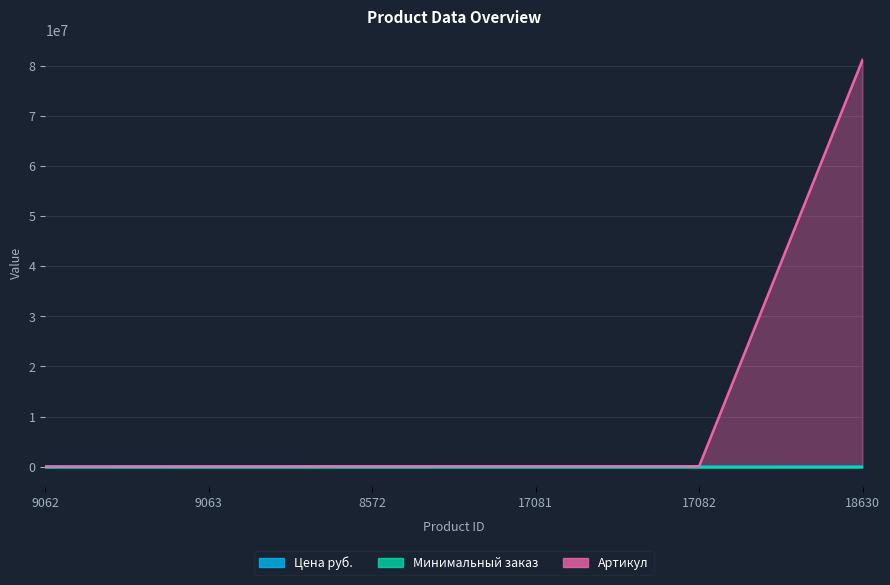

At which label does Цена руб. first exceed 108?

8572